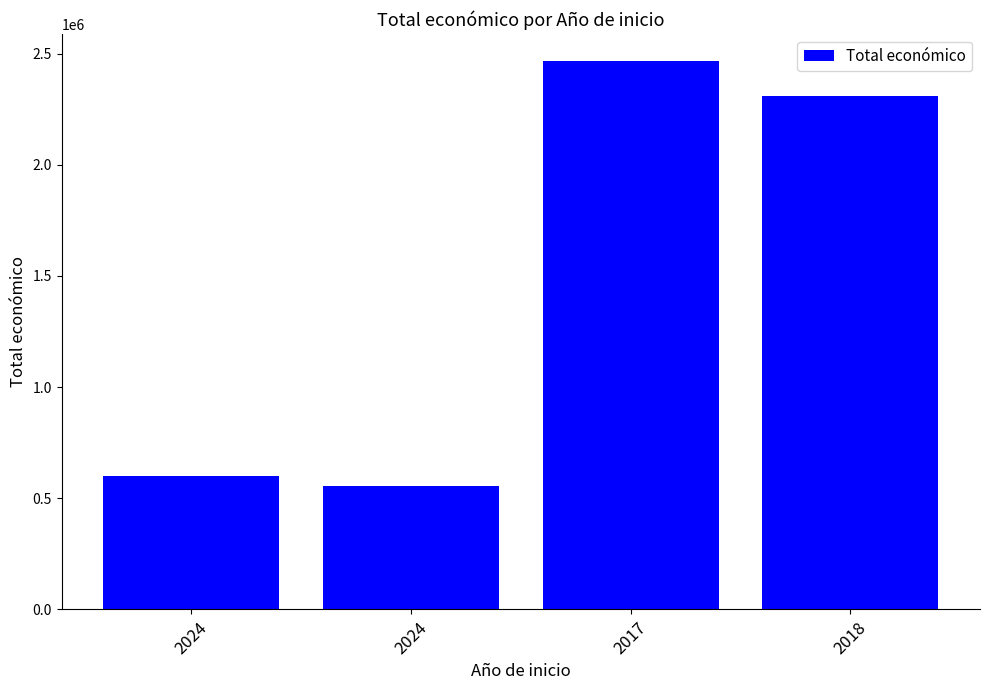

The value at 2018 is 678342. True or false?

False